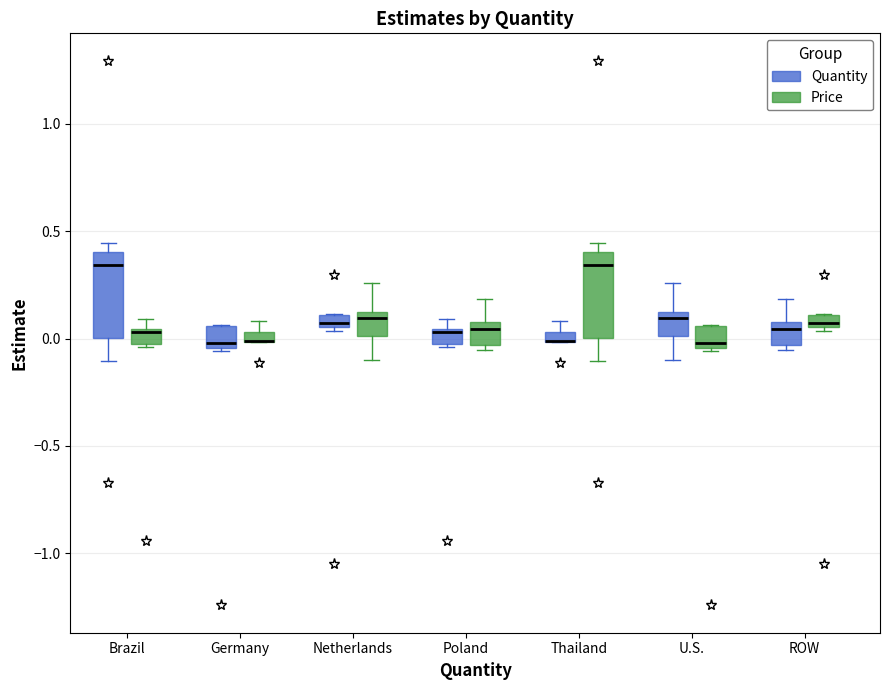

Where does the median line of the box for U.S. (Price) sit on the y-axis? The values are not printed on the chart, so give them approximately, as read against the axis.

0.00